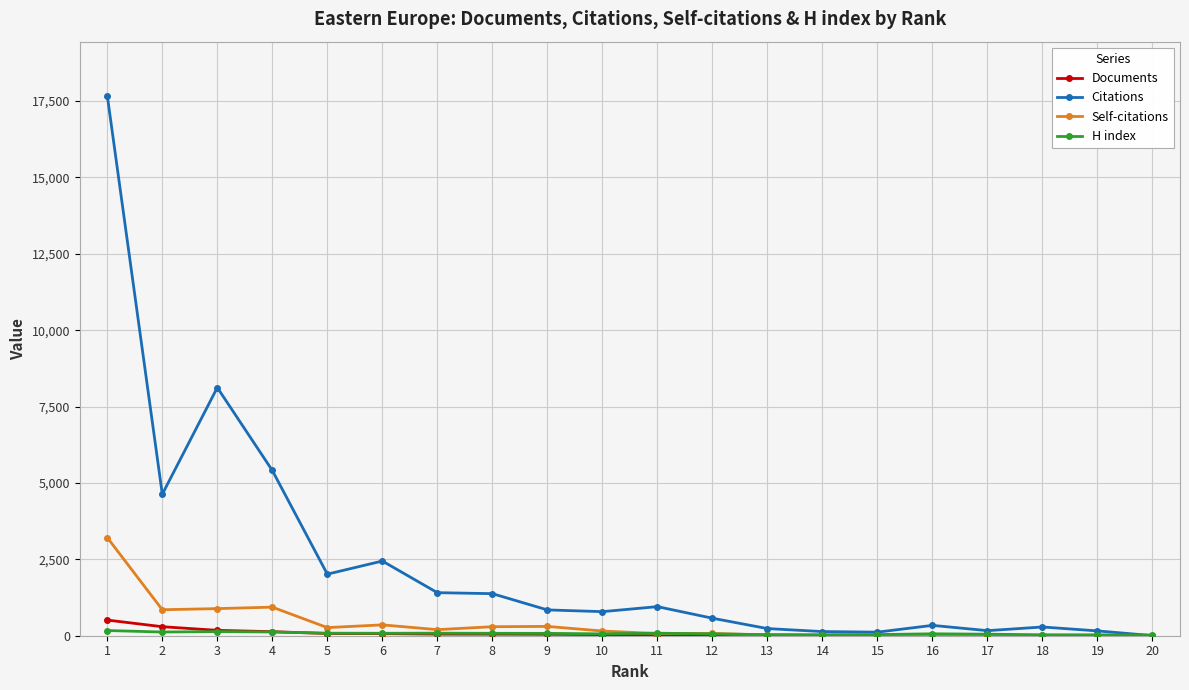

Between 7 and 12, which series saw the biggest shift?

Citations